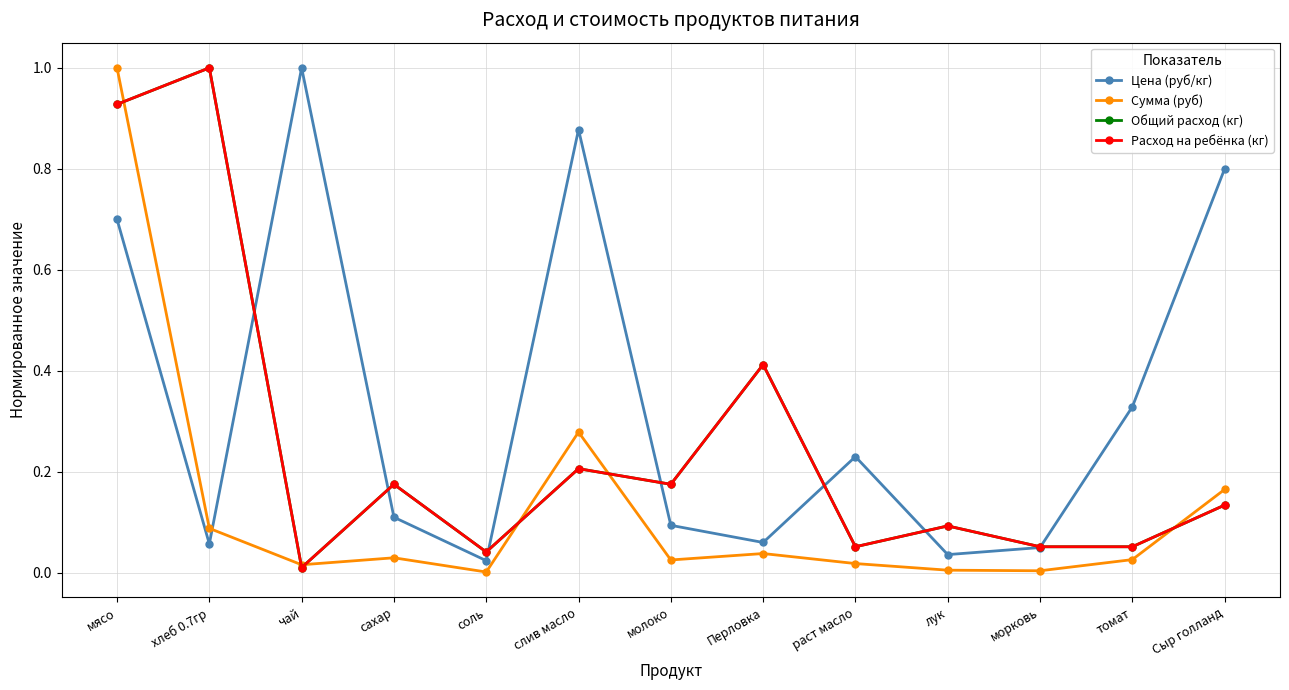

Which has a higher value, Перловка or молоко?

молоко